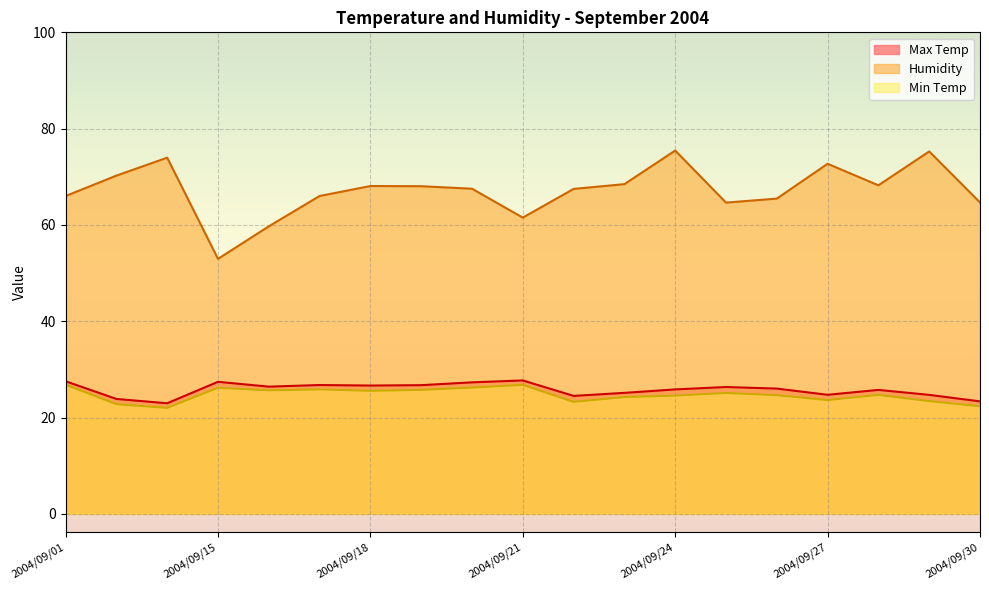

True or false: Humidity and Min Temp cross at least once.

False